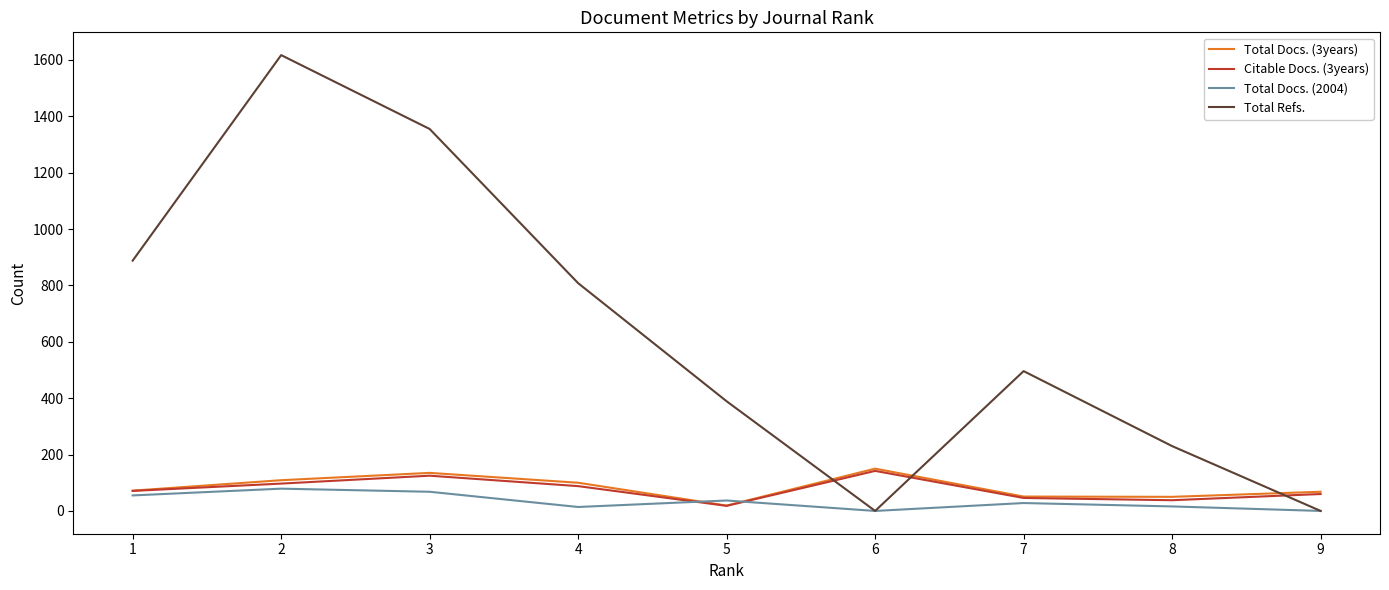

How many lines are shown in the chart?

4